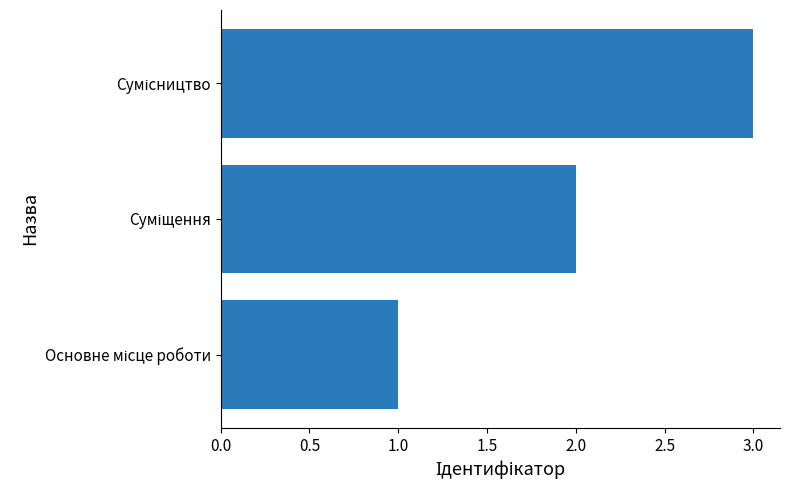

What is the sum of all values?

6